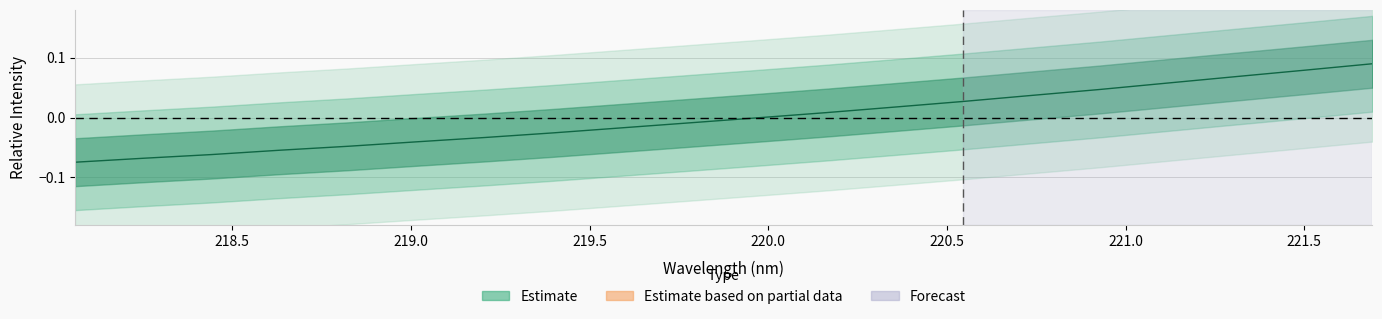

How many distinct data groups are displayed?

1